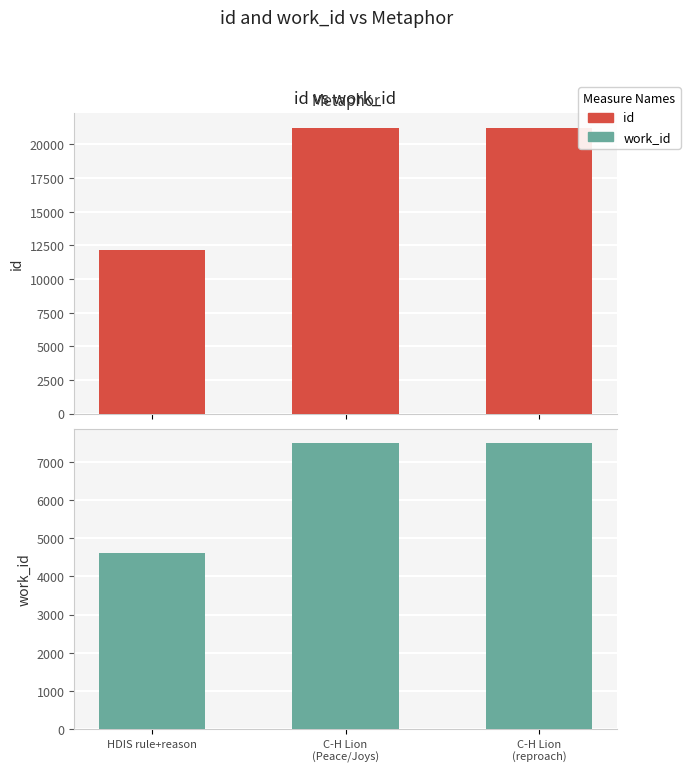

Reading left to right, list all the values displayed in this chart.

id: 12169	21251	21258
work_id: 4614	7490	7490